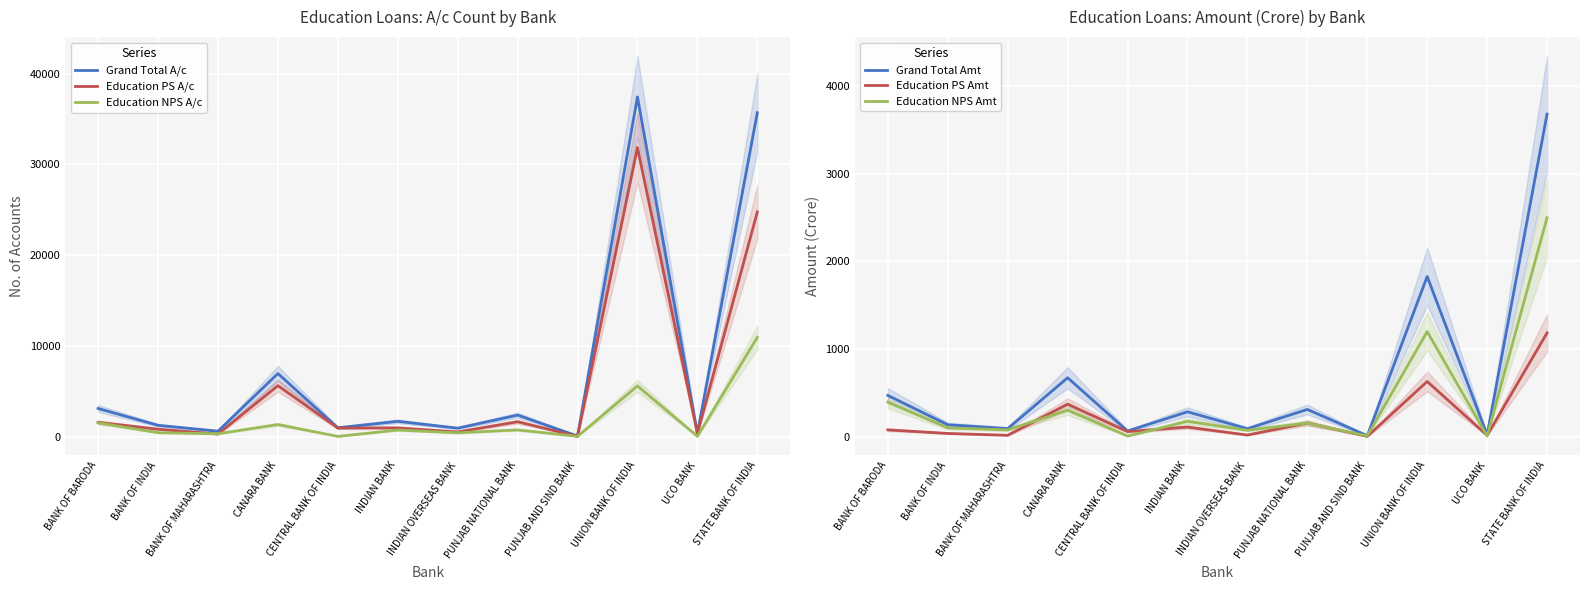

What is the sum of all Education NPS Amt values?

4988.8